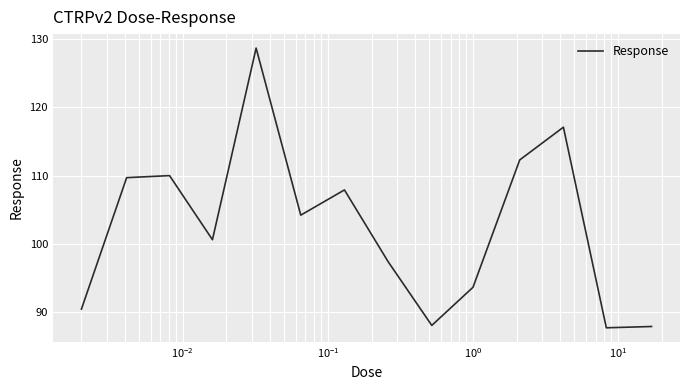

What is the difference between the maximum and minimum values?

41.0